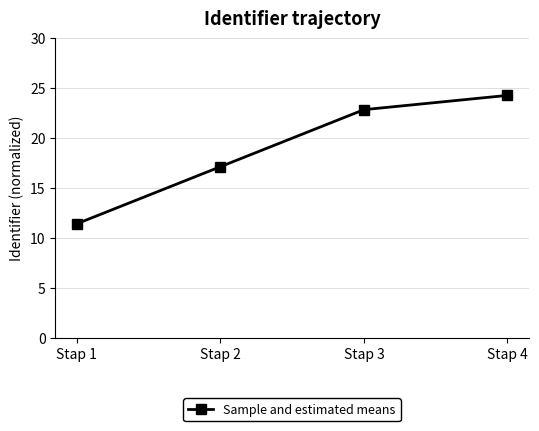

What is the approximate value at Stap 3?

22.9